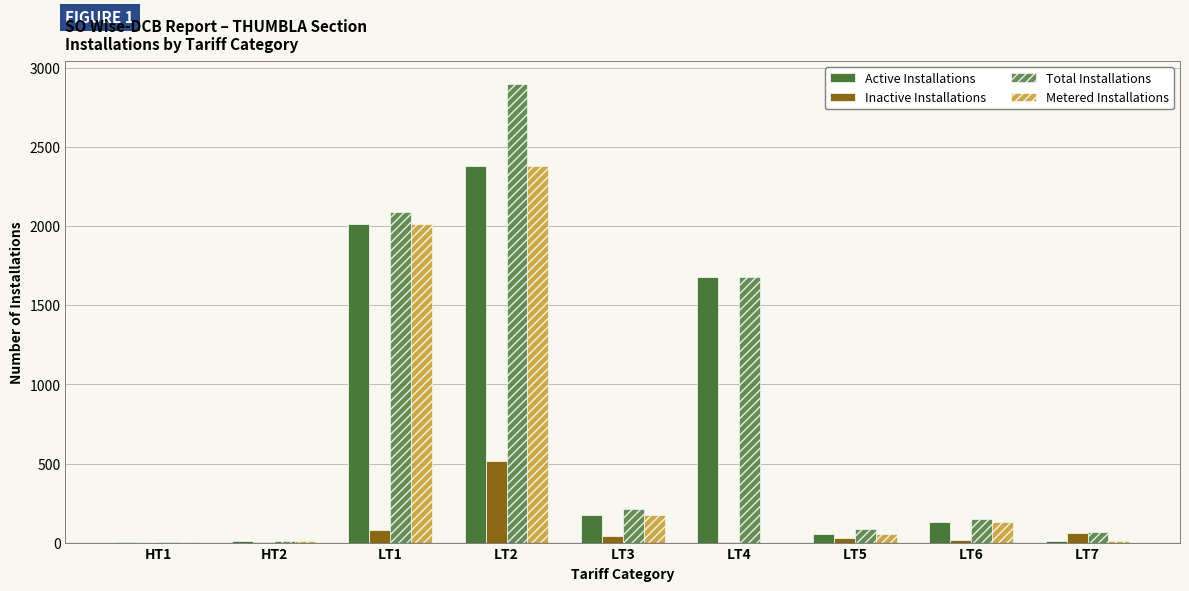

How many groups of bars are there?

9